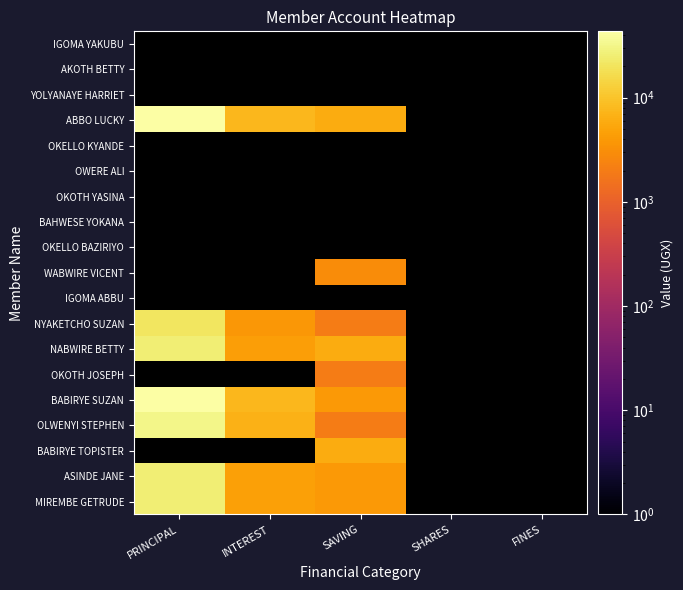

Between INTEREST and PRINCIPAL, which is larger?

PRINCIPAL